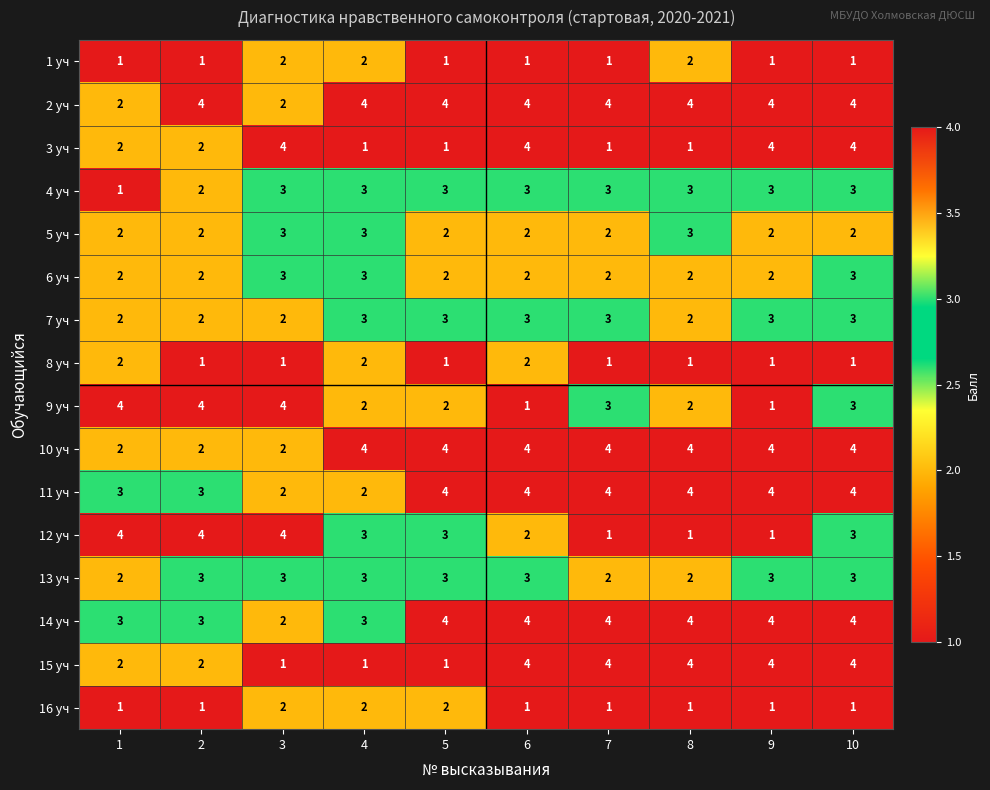

Which series has the largest total across all categories?

2 уч